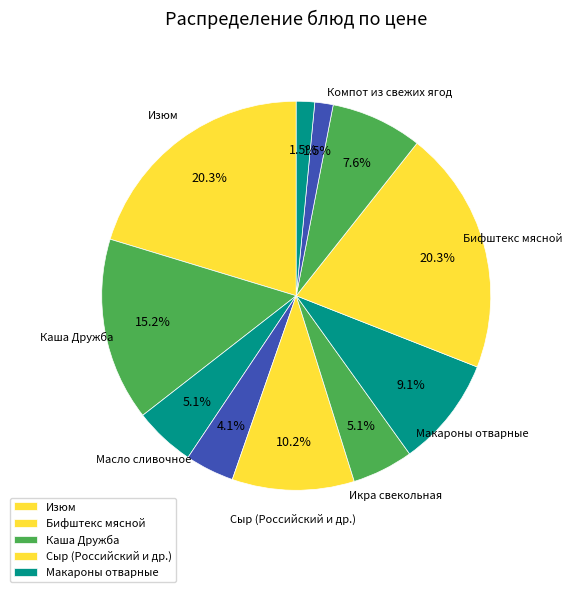

To the nearest percent, what is the difference between the largest and smallest slice percentages?

19%